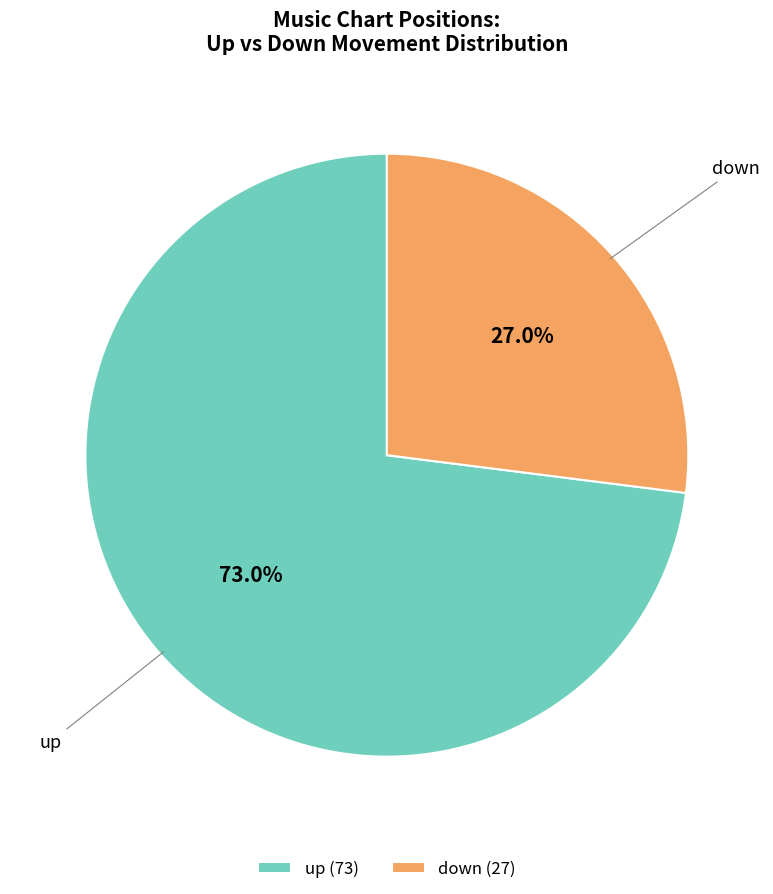

What percentage is the up slice, to the nearest percent?

73%